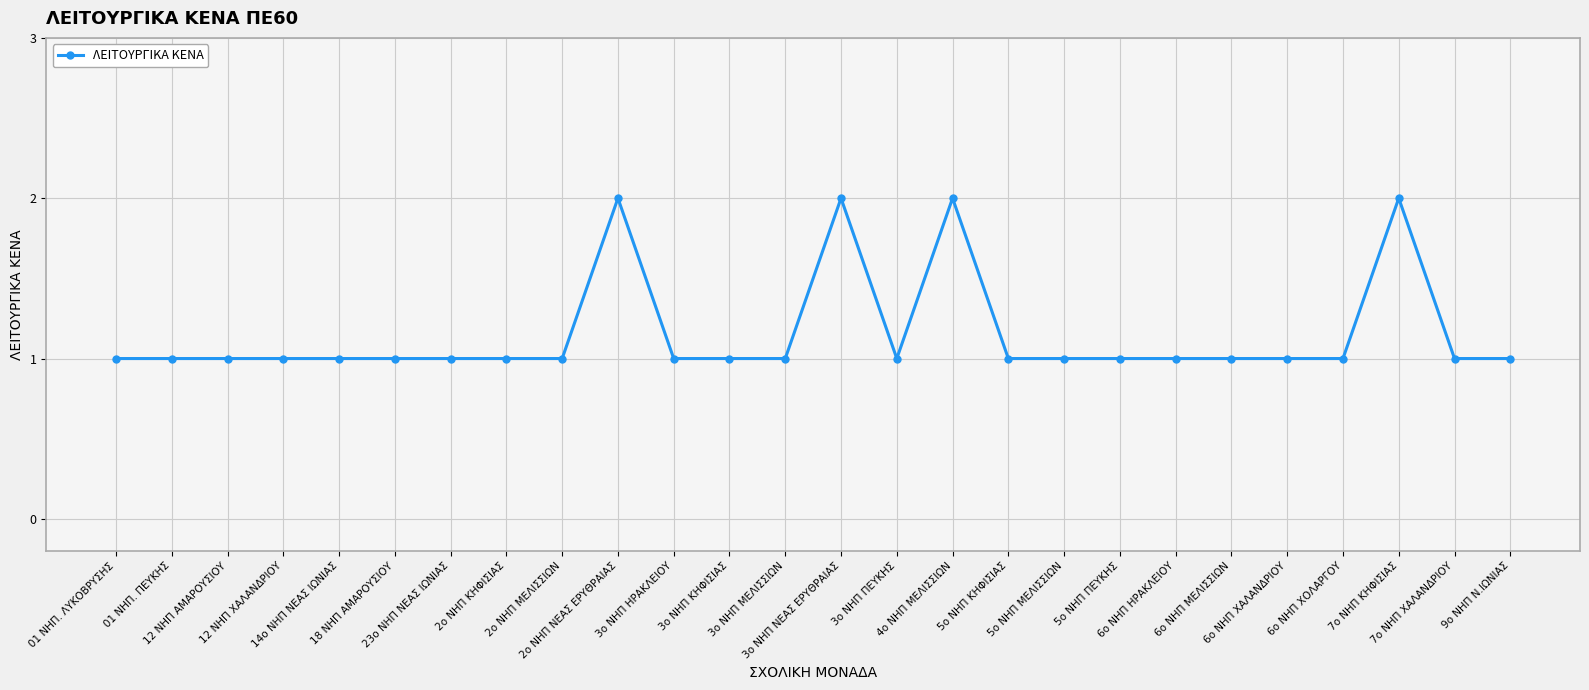

What is the label of the 2nd point from the left?

01 ΝΗΠ. ΠΕΥΚΗΣ